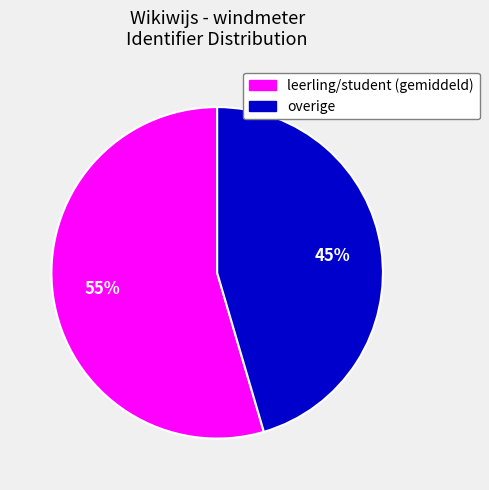

How many segments does this pie chart have?

2